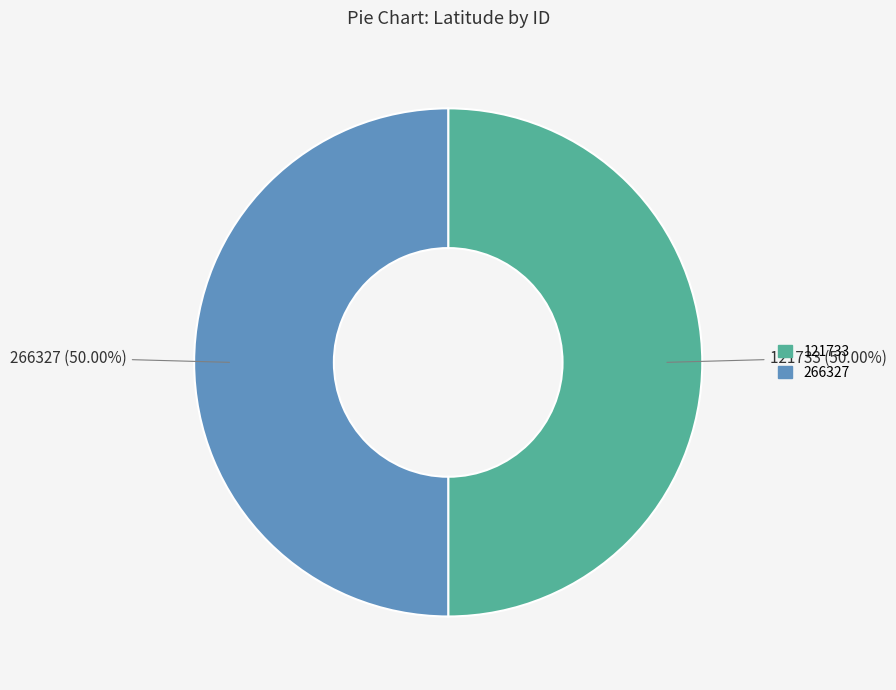

To the nearest percent, what percentage of the pie is 121733?

50%